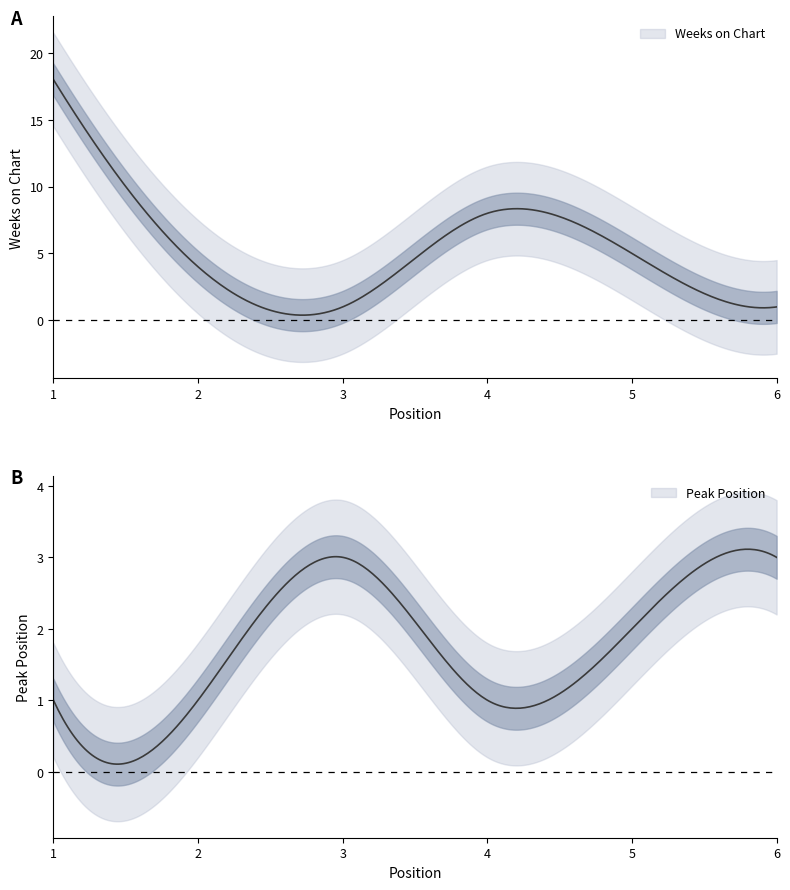

What is the average value of the Weeks on Chart series?

6